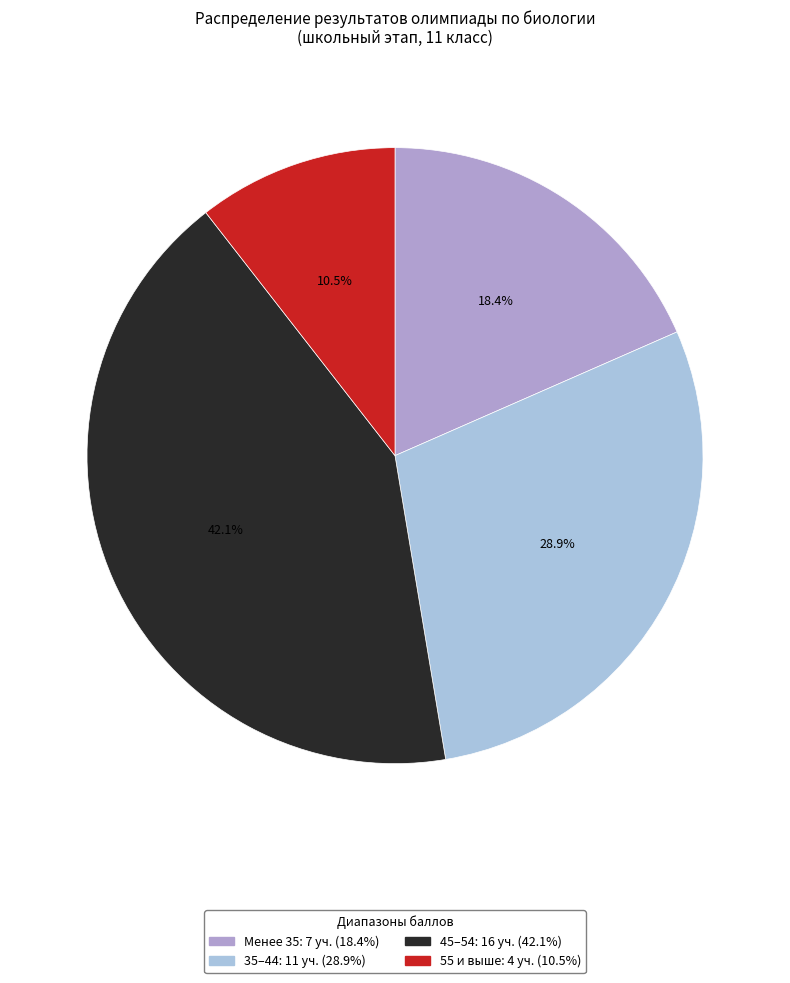

Is there any slice that represents more than half of the pie?

No